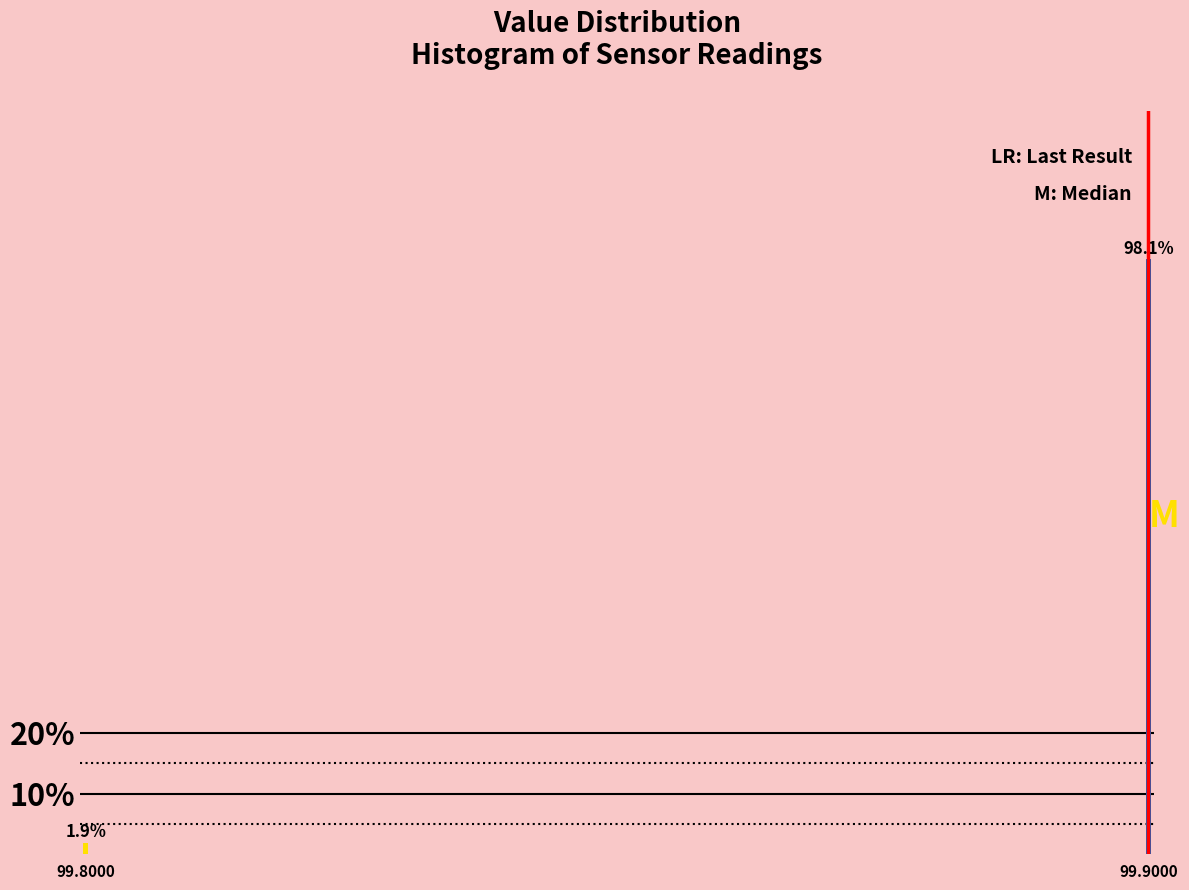

Reading left to right, list all the values displayed in this chart.

1.9	98.1